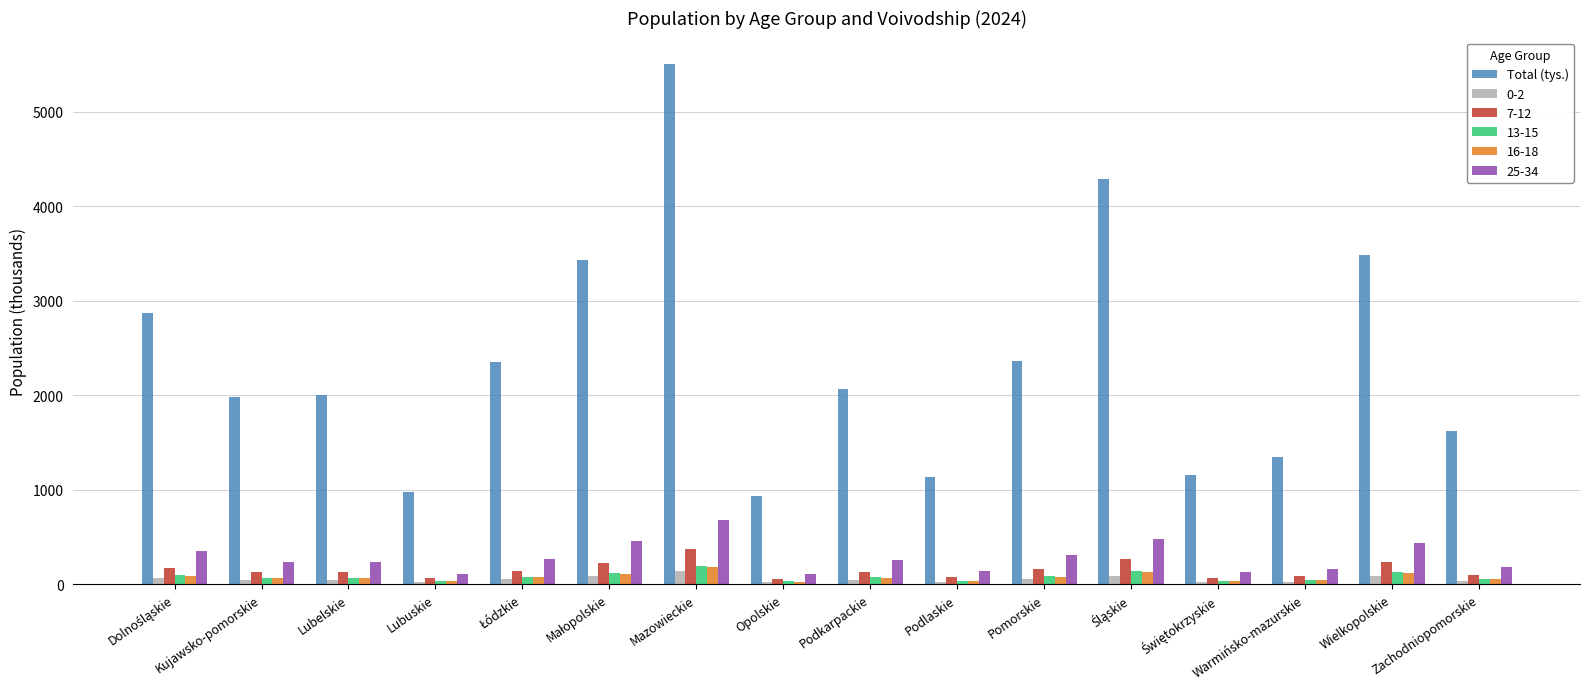

What is the difference between the maximum and second lowest values in the 16-18 series?

145.5